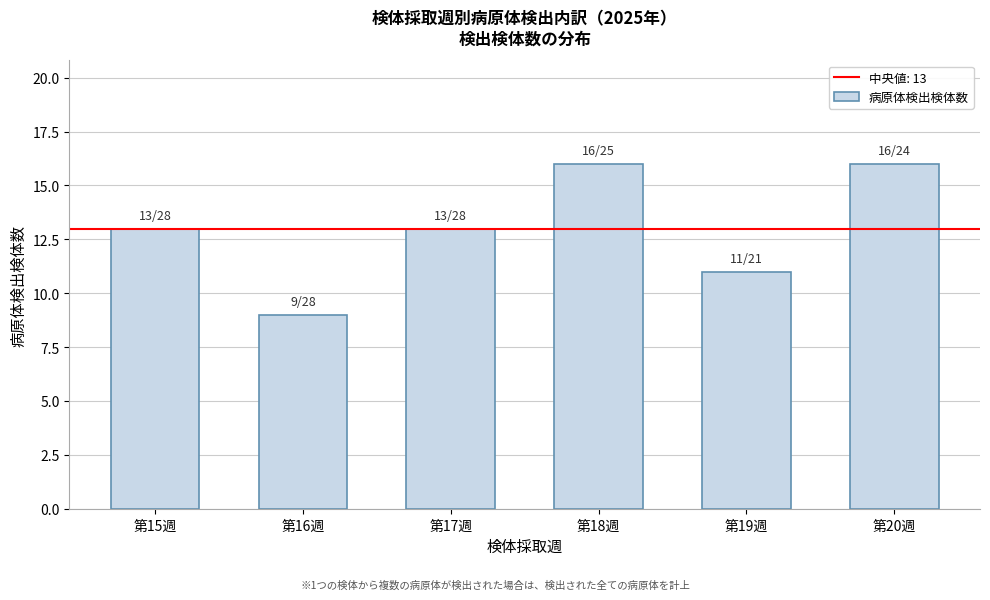

Reading left to right, transcribe all the data shown in this chart.

第15週=13	第16週=9	第17週=13	第18週=16	第19週=11	第20週=16